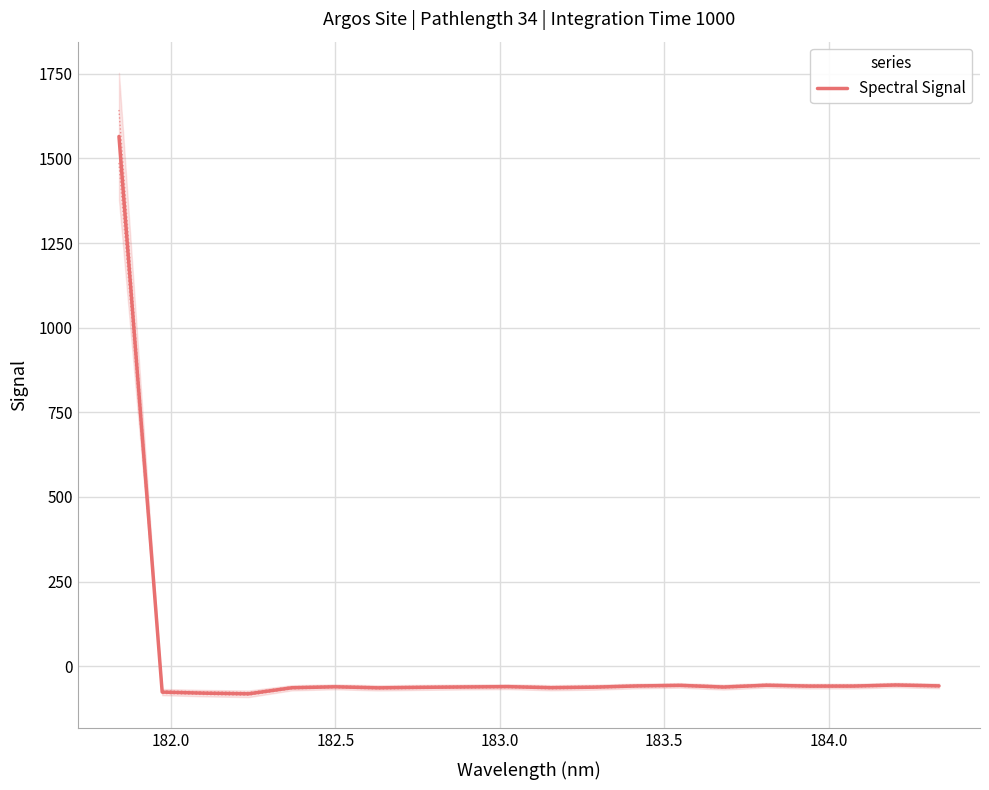

What is the difference between the maximum and minimum values?

1646.7